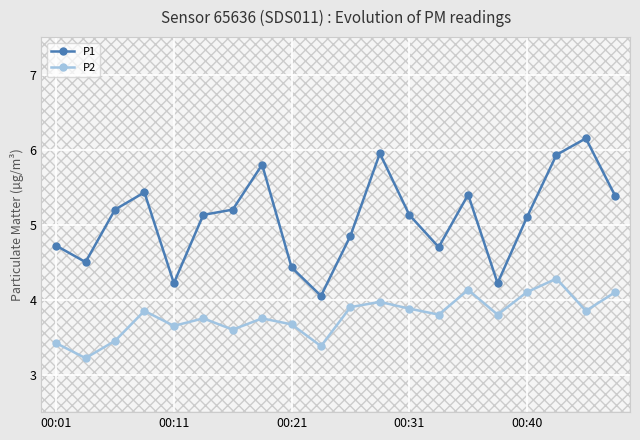

Reading left to right, list all the values displayed in this chart.

P1: 4.7	4.5	5.2	5.4	4.2	5.1	5.2	5.8	4.4	4.0	4.8	6.0	5.1	4.7	5.4	4.2	5.1	5.9	6.2	5.4
P2: 3.4	3.2	3.5	3.9	3.6	3.8	3.6	3.8	3.7	3.4	3.9	4.0	3.9	3.8	4.1	3.8	4.1	4.3	3.9	4.1